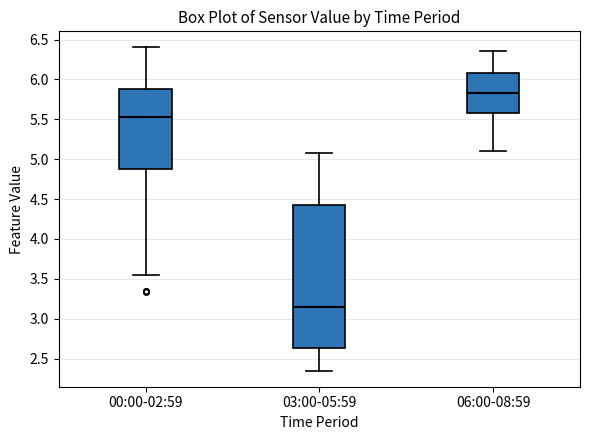

Reading left to right, transcribe this box plot: for each box, give where its median line is, the range the box spans, and where its two whiskers end, as read against the y-axis. The values are not printed on the chart, so give them approximately, as read against the axis.

00:00-02:59: median 5.55, box 4.90 to 5.90, whiskers 3.55 to 6.40
03:00-05:59: median 3.15, box 2.65 to 4.45, whiskers 2.35 to 5.10
06:00-08:59: median 5.85, box 5.55 to 6.10, whiskers 5.10 to 6.35